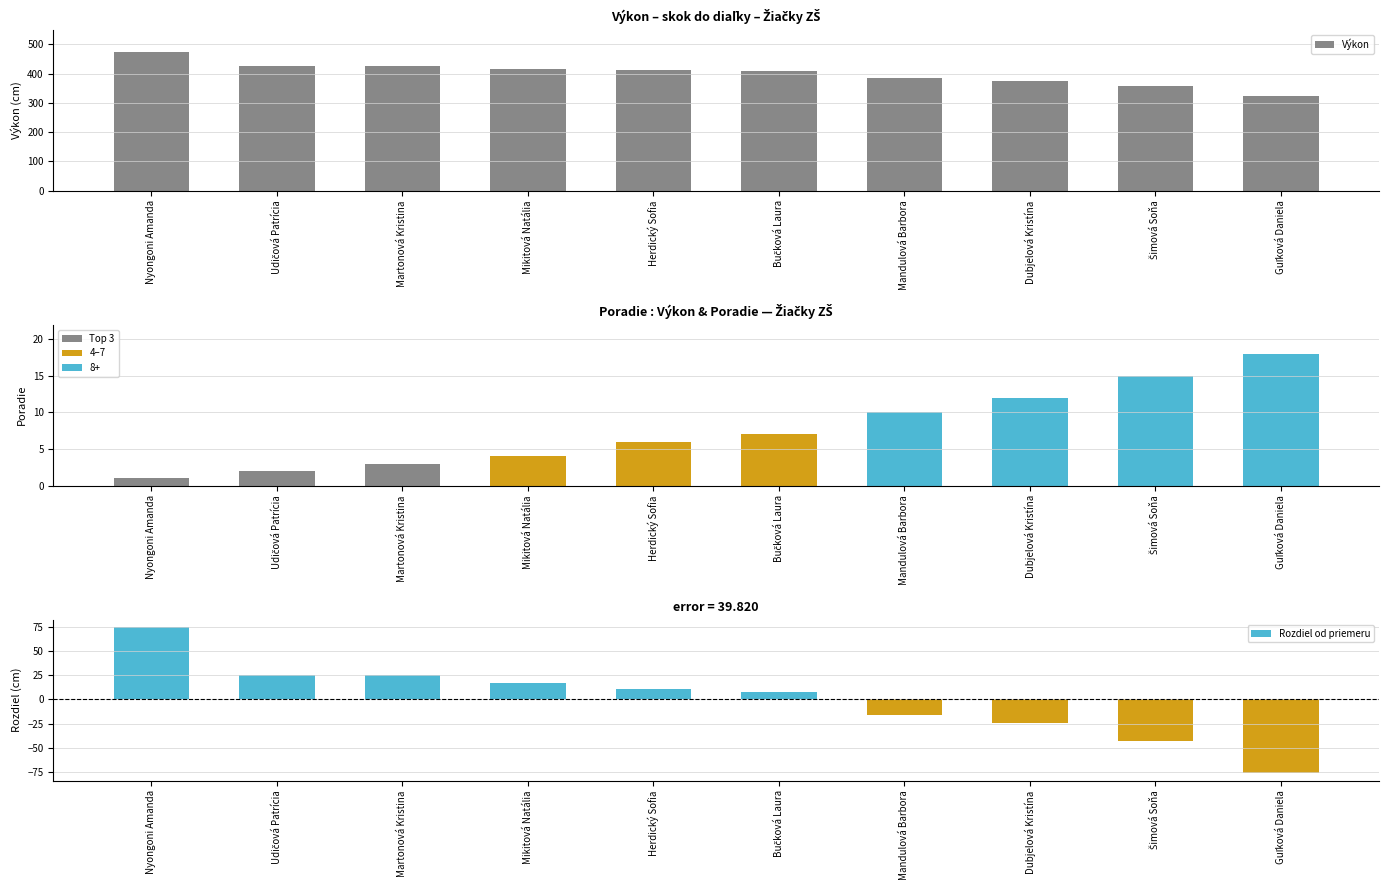

At which label does Rozdiel od priemeru first exceed 10?

Nyongoni Amanda